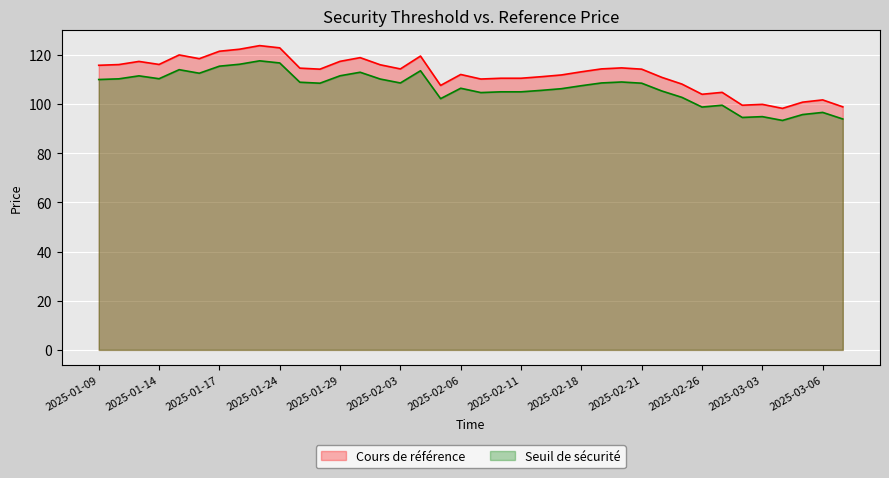

At how many categories does at least one series exceed 107?

30